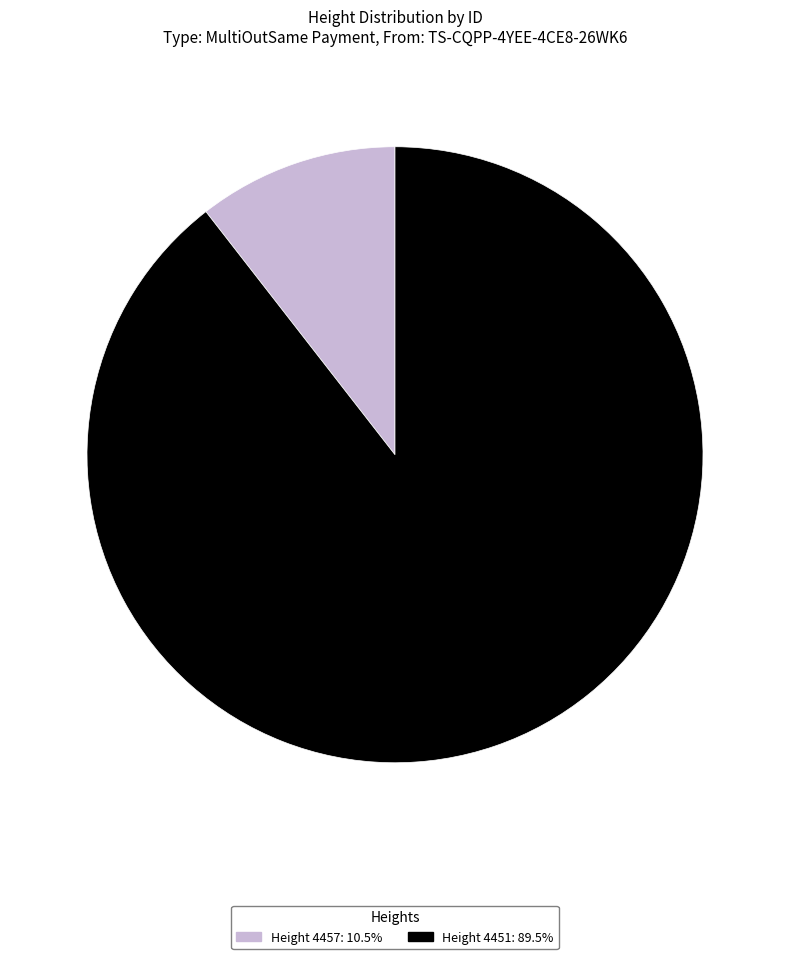

Combined, do Height 4457: 10.5% and Height 4451: 89.5% account for over 50%?

Yes